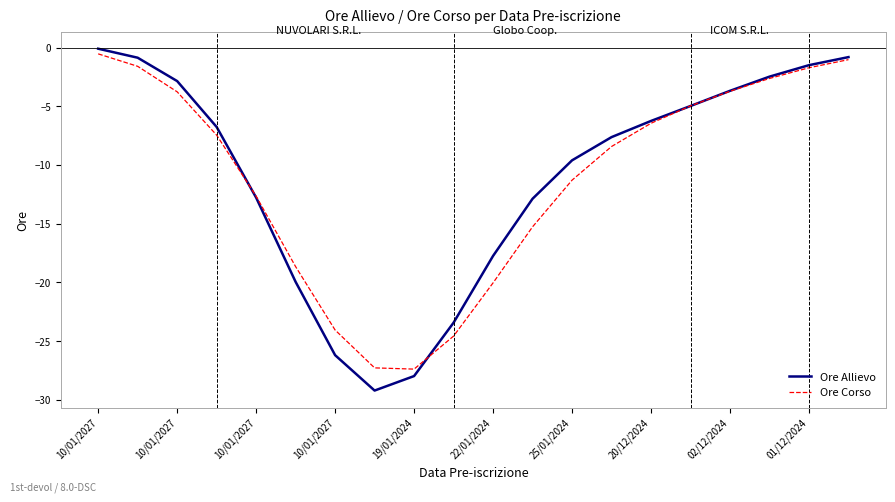

Which series has the widest spread of values?

Ore Allievo